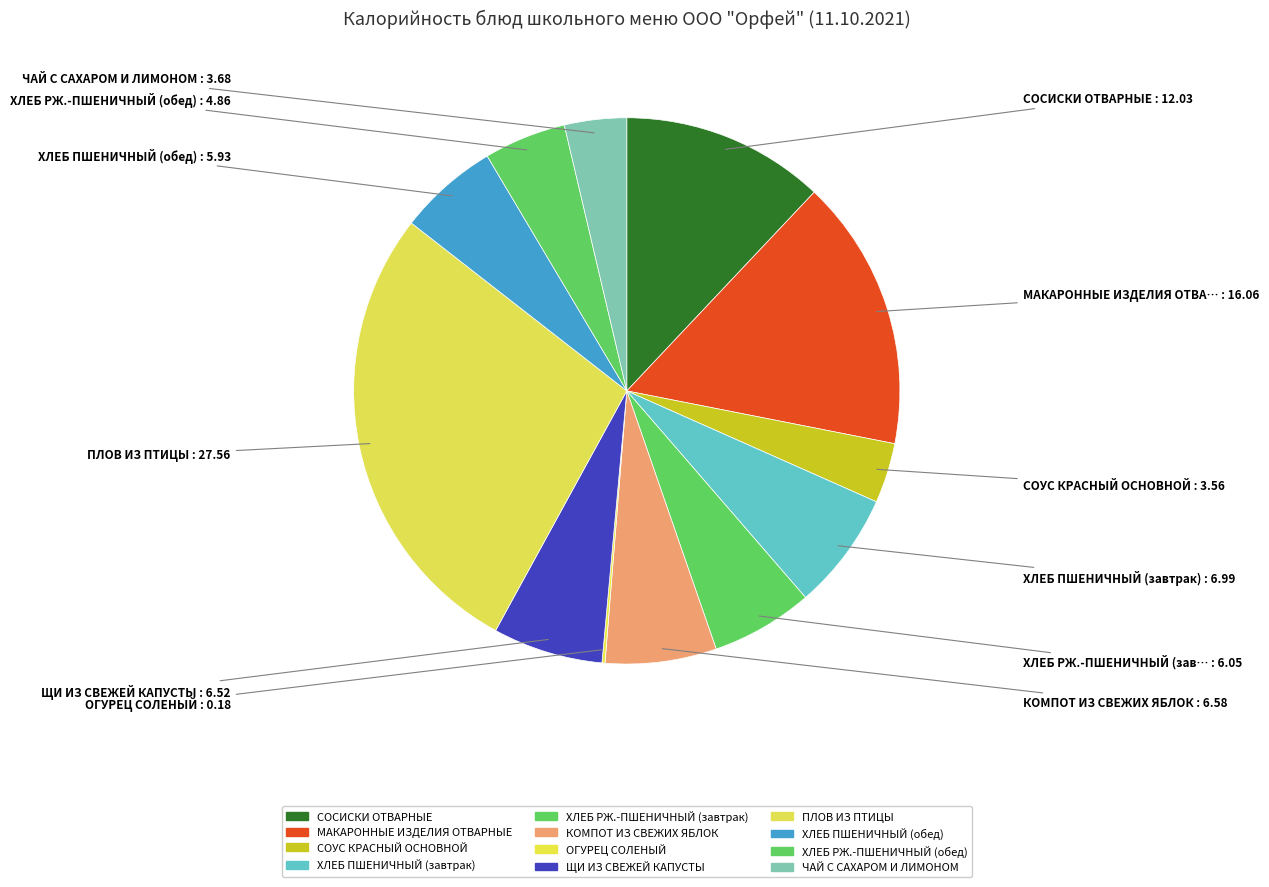

To the nearest percent, what percentage of the pie is ПЛОВ ИЗ ПТИЦЫ?

28%